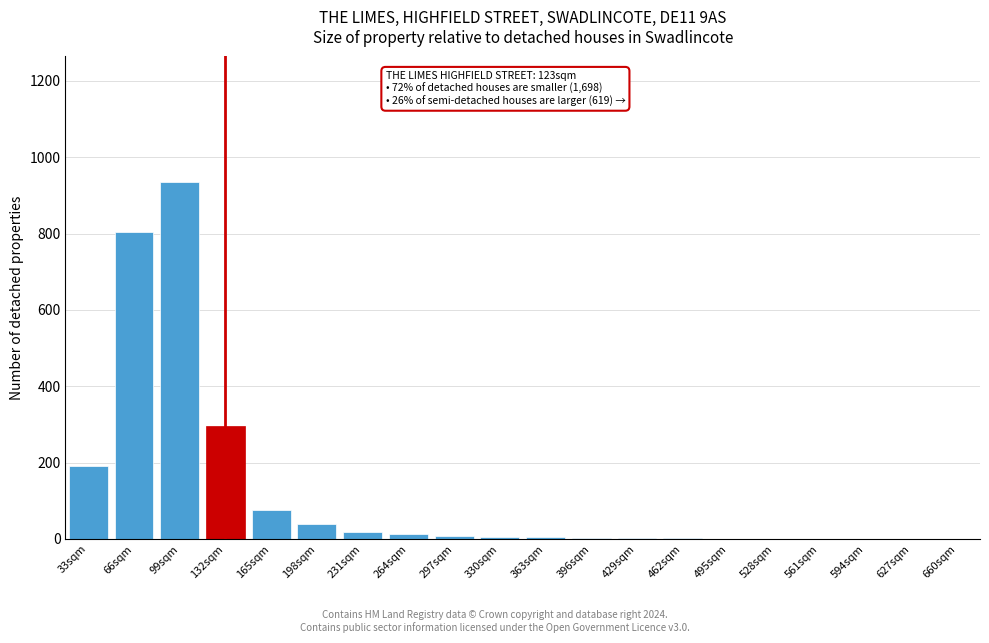

What is the maximum value shown in the chart?

936